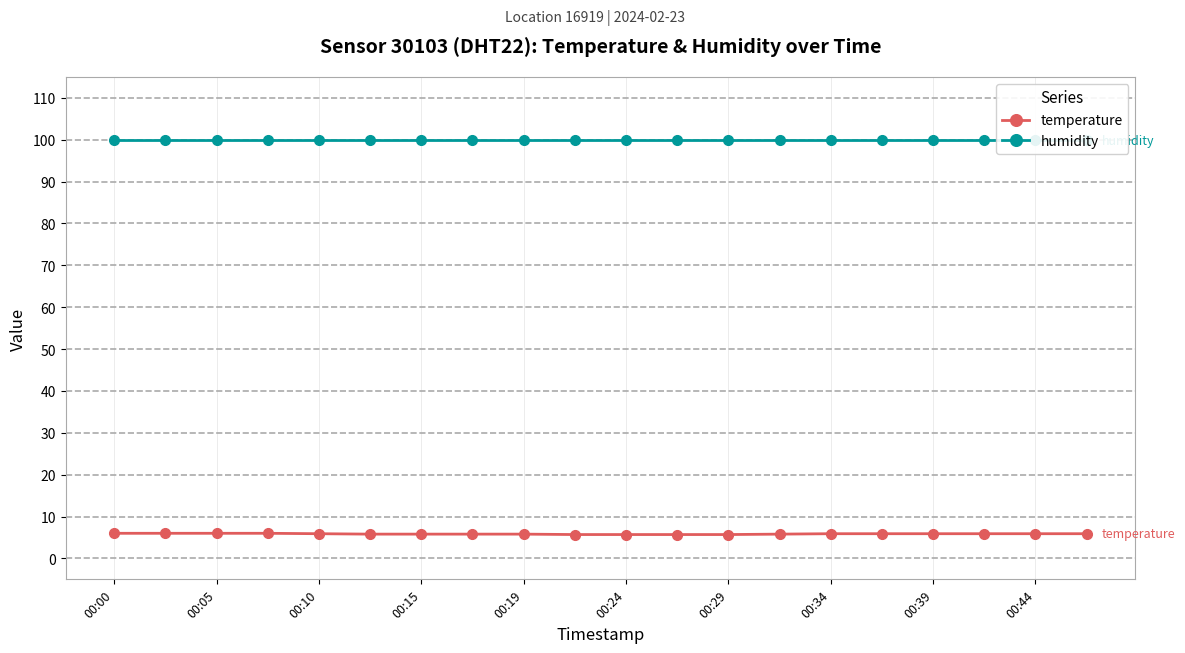

Is the value of temperature at 13 greater than the value of humidity at 13?

No